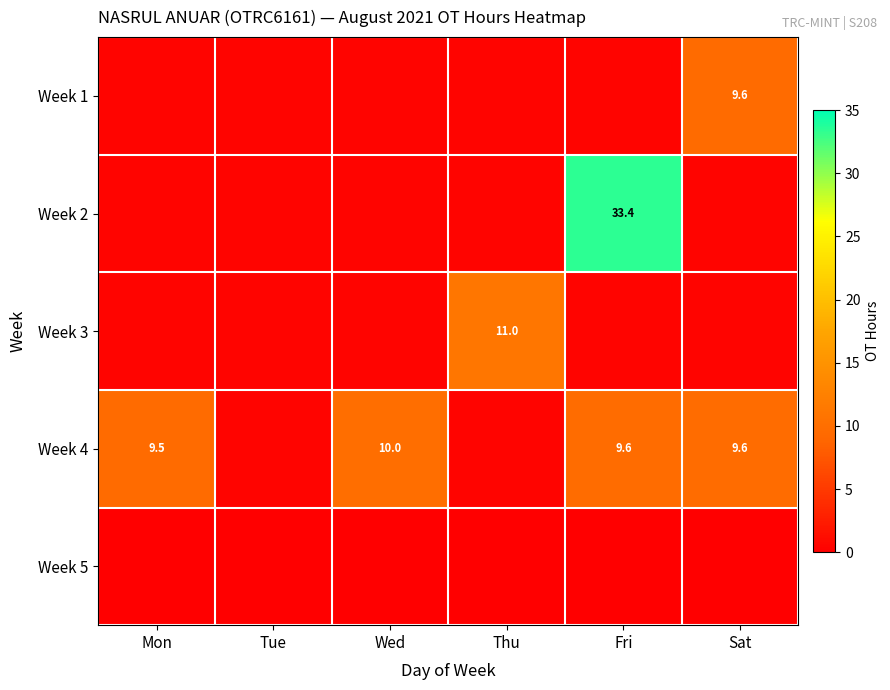

Between Mon and Tue, which is larger?

Mon